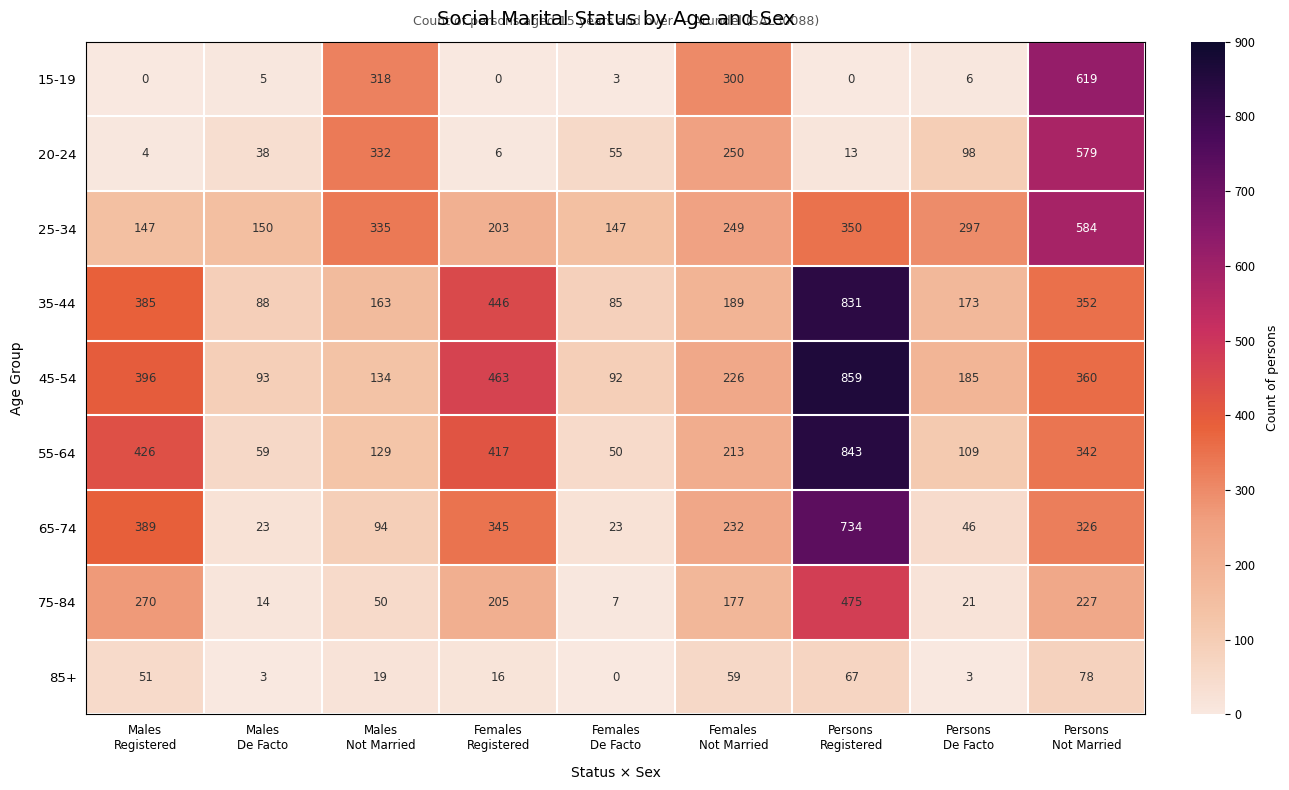

Rank the series by their maximum value, from highest to lowest.

45-54, 55-64, 35-44, 65-74, 15-19, 25-34, 20-24, 75-84, 85+